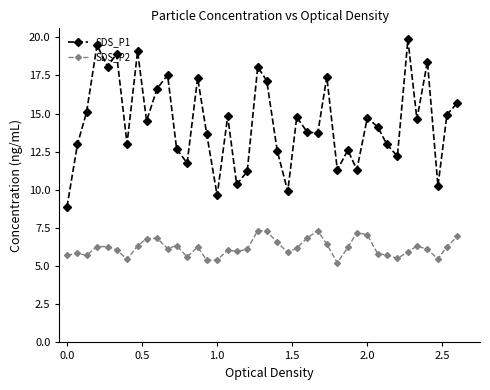

List the series in order of their peak value, lowest first.

SDS_P2, SDS_P1